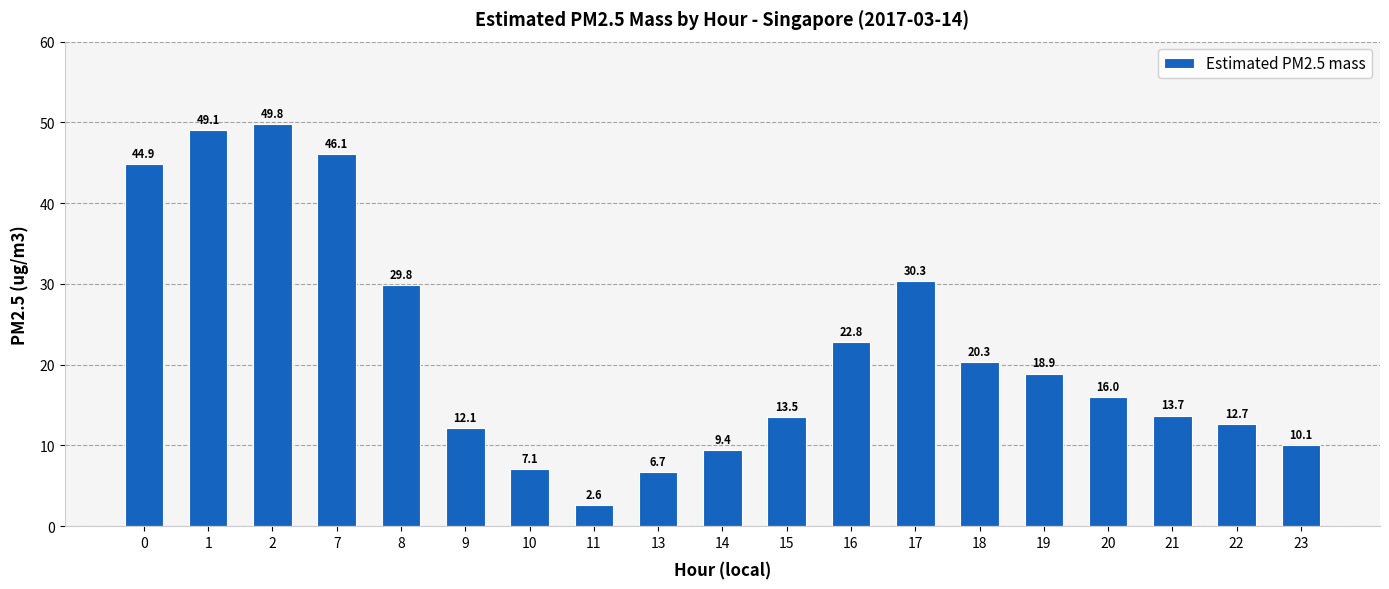

True or false: the data shows 46.1 at 7.

True